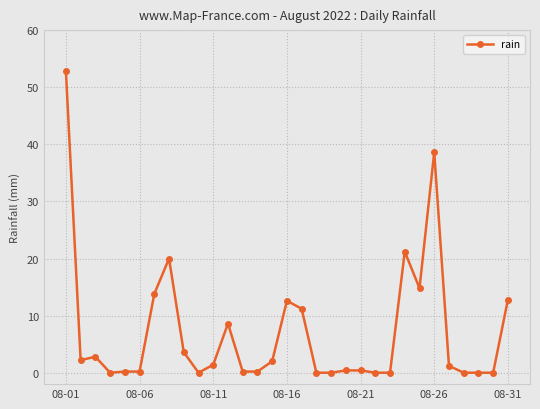

True or false: the data has more than 2 interior local peaks.

True